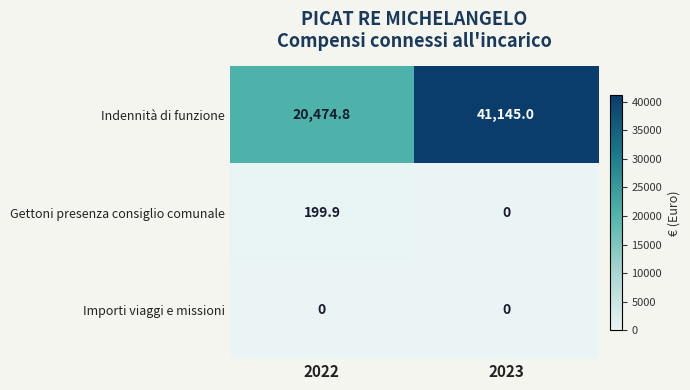

Rank the series at 2022 from lowest to highest value.

Importi viaggi e missioni, Gettoni presenza consiglio comunale, Indennità di funzione